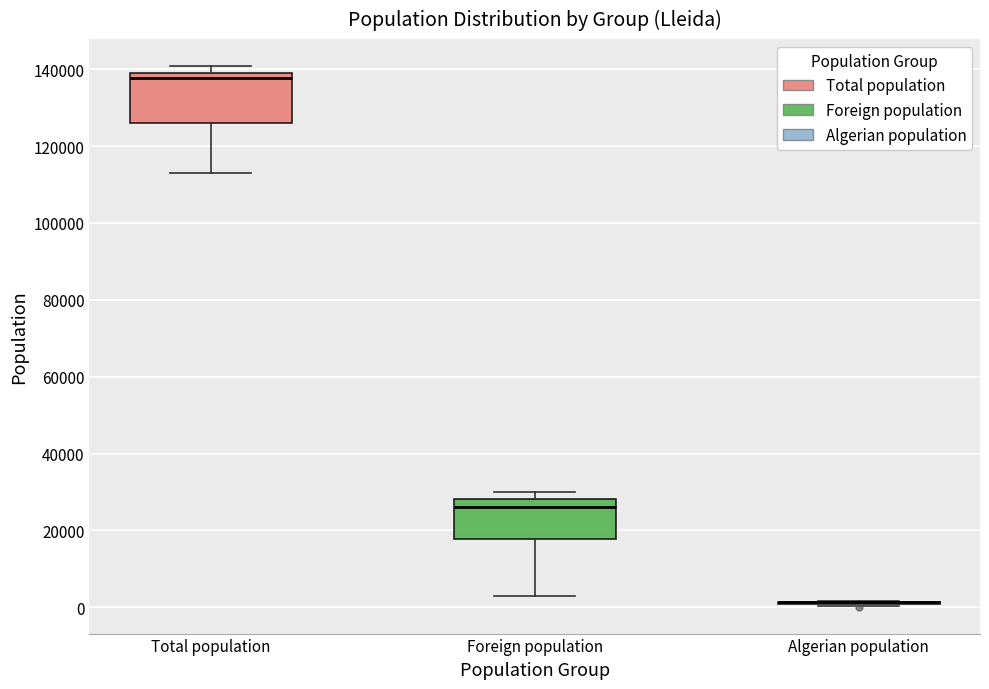

Where does the median line of the box for Total population sit on the y-axis? The values are not printed on the chart, so give them approximately, as read against the axis.

138000